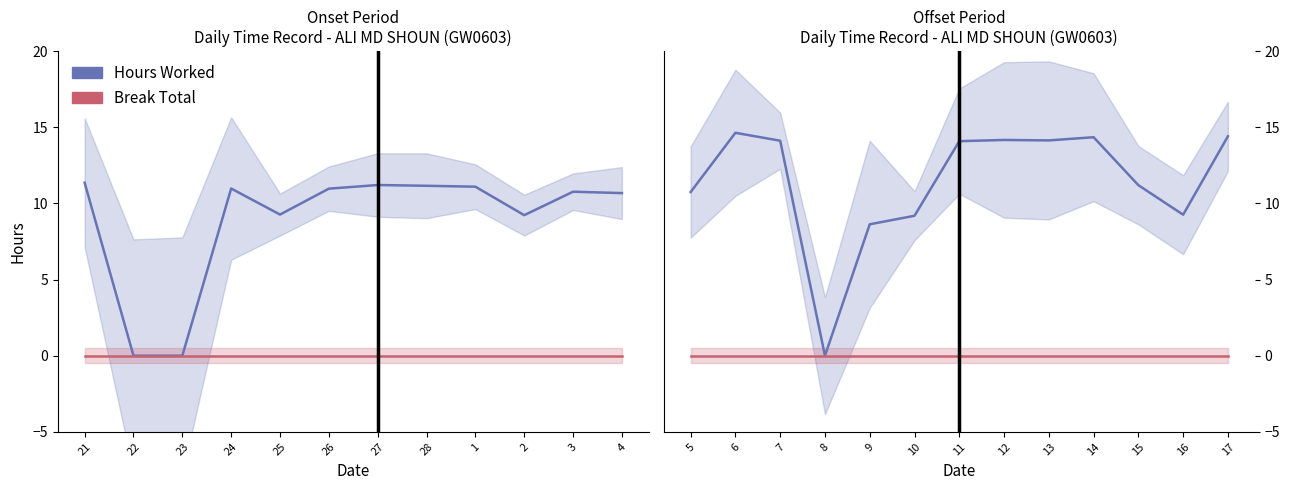

What position from the left is 25?

5